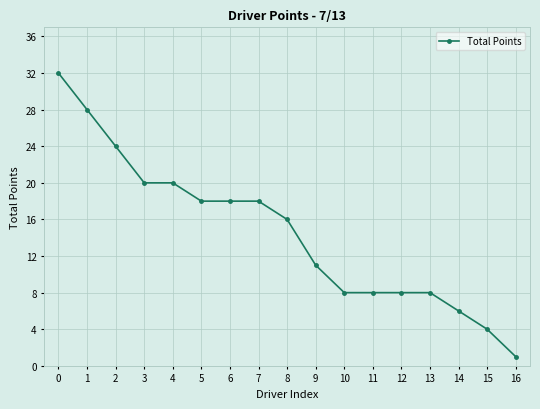

The value at 0 is 14. True or false?

False